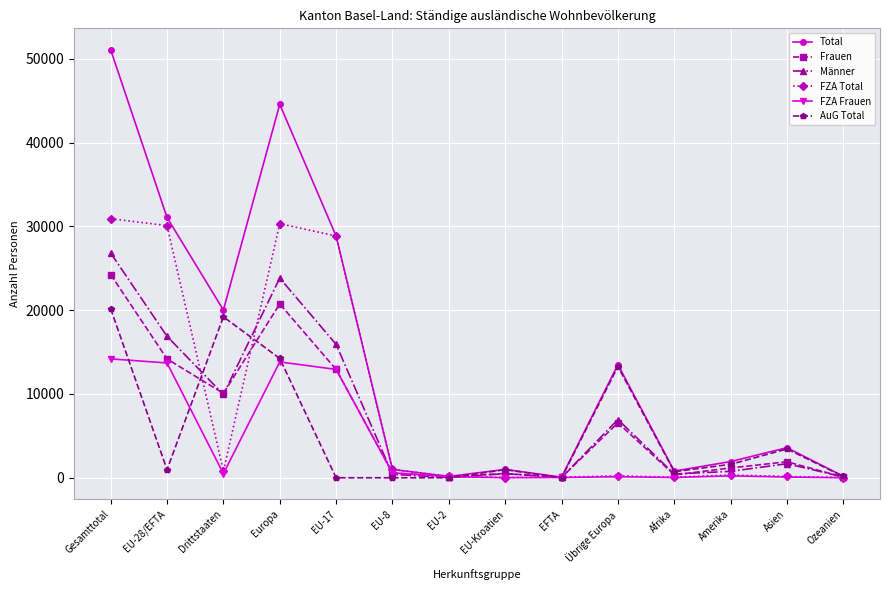

Is it true that AuG Total equals 19202 at Drittstaaten?

True